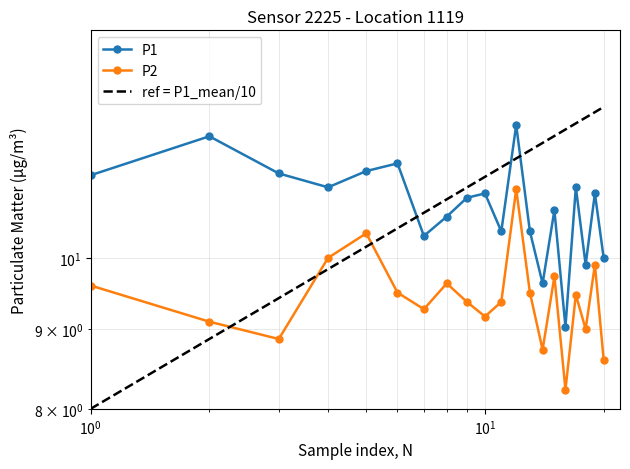

Is it true that P2 equals 5.9 at 00:22?

False